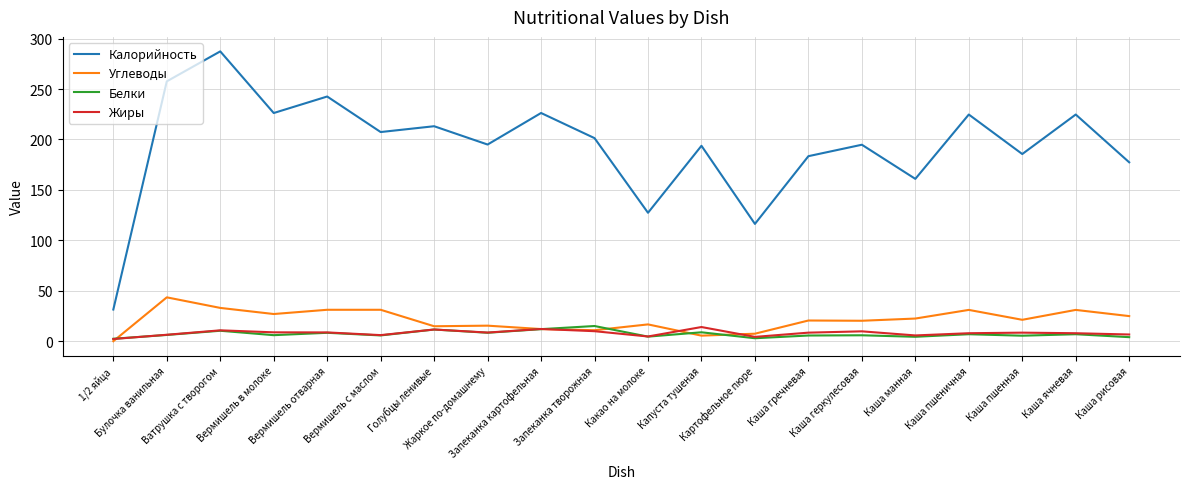

True or false: Углеводы and Калорийность cross at least once.

False